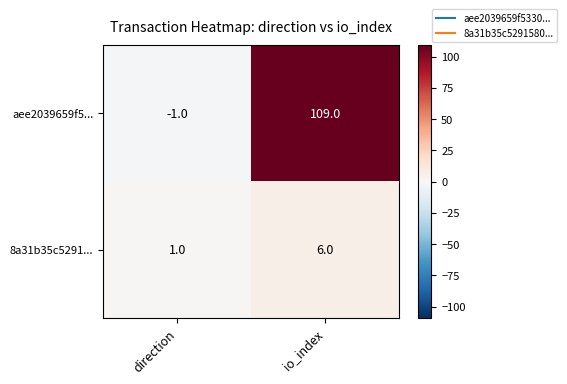

Reading left to right, transcribe all the data shown in this chart.

aee2039659f5...: -1	109
8a31b35c5291...: 1	6